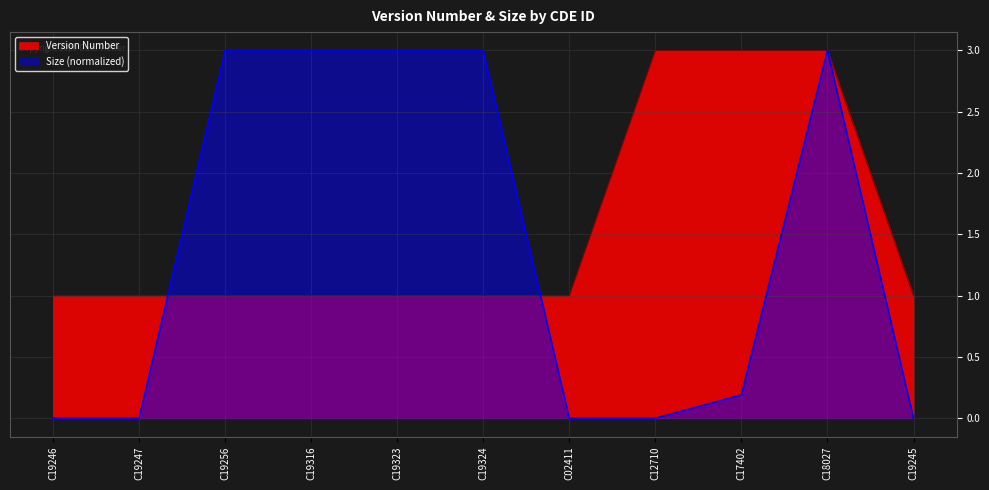

Which label corresponds to the smallest value in the chart?

C19246